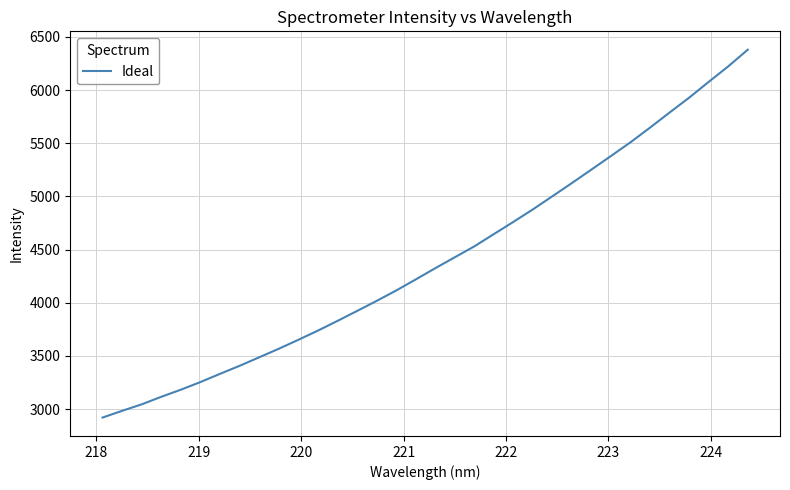

What is the difference between the maximum and minimum values?

3457.8